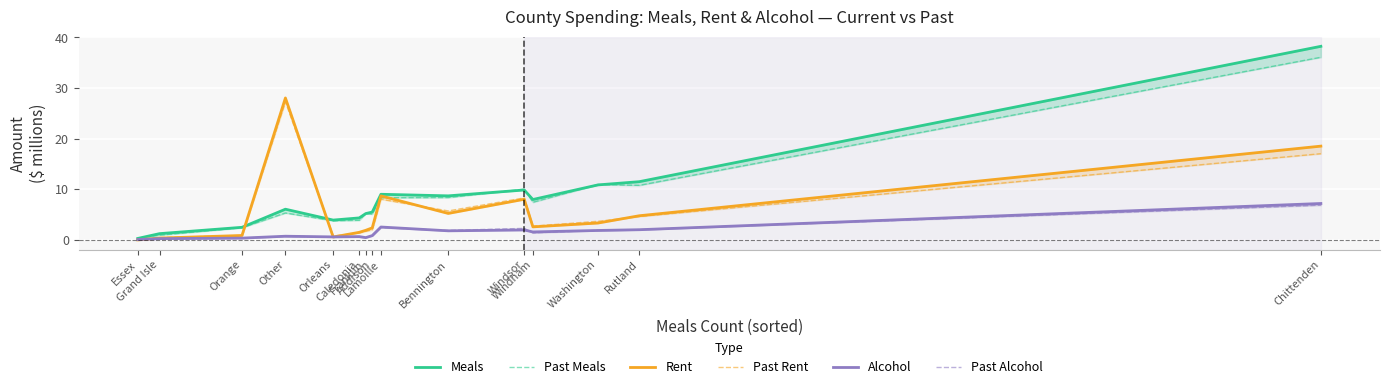

Rank the series by their maximum value, from highest to lowest.

Meals, Past Meals, Rent, Past Rent, Alcohol, Past Alcohol